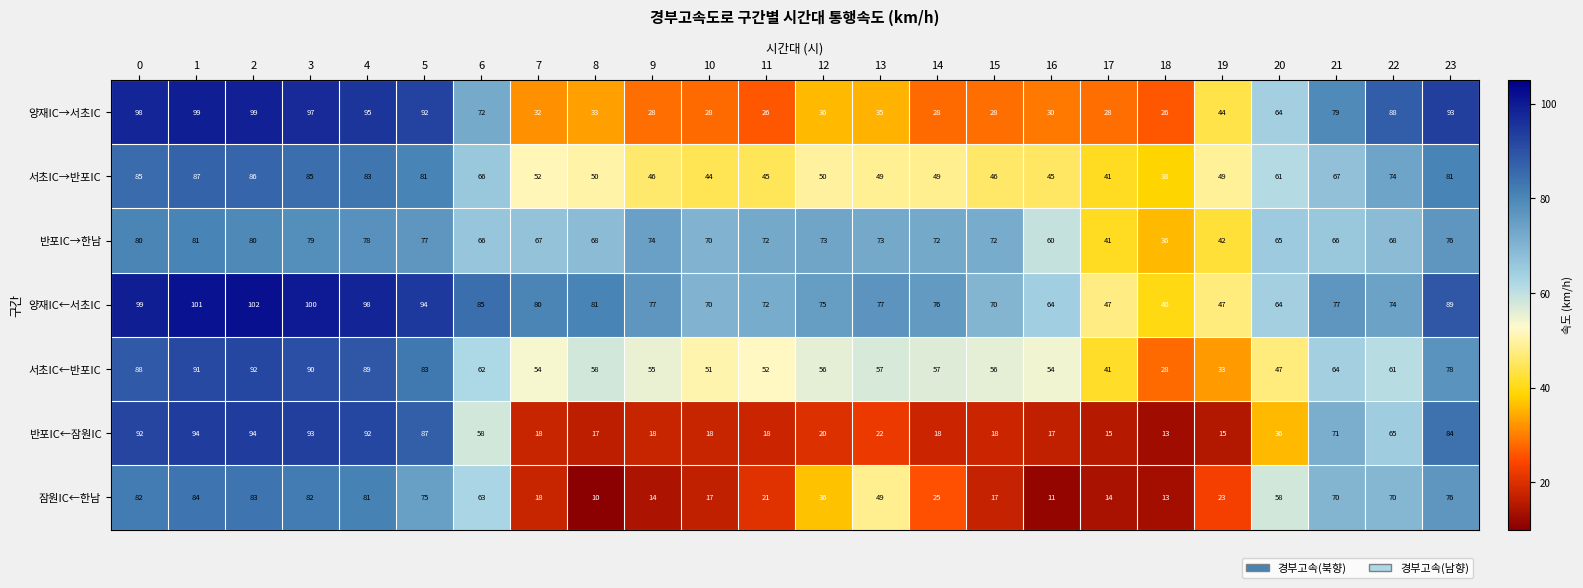

At which category is the sum across all series the highest?

1